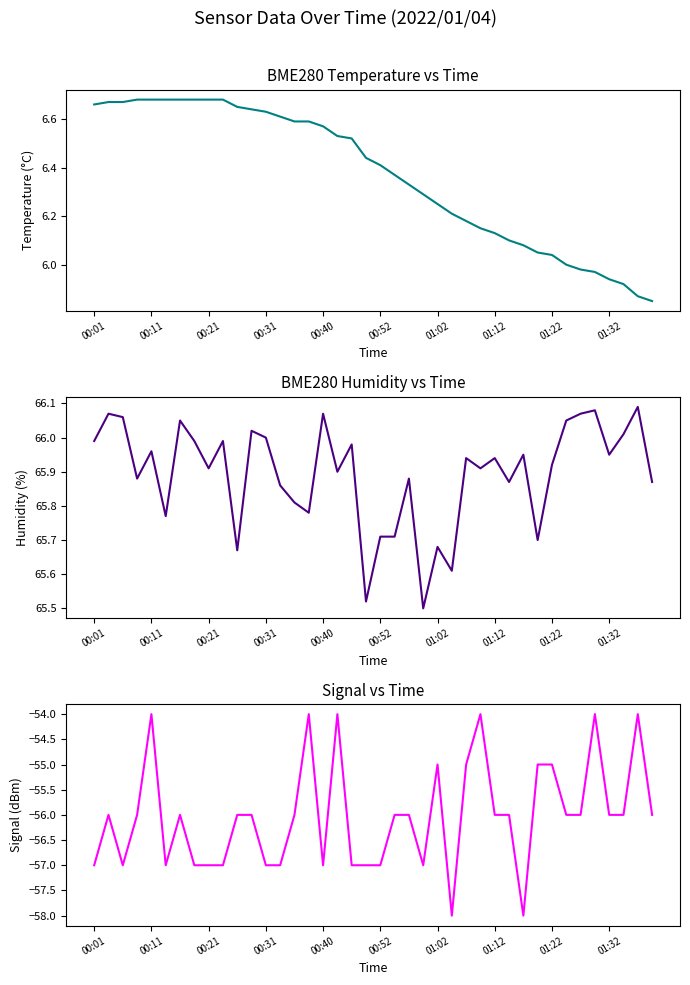

Is it true that BME280_humidity equals 19.8 at 00:11?

False